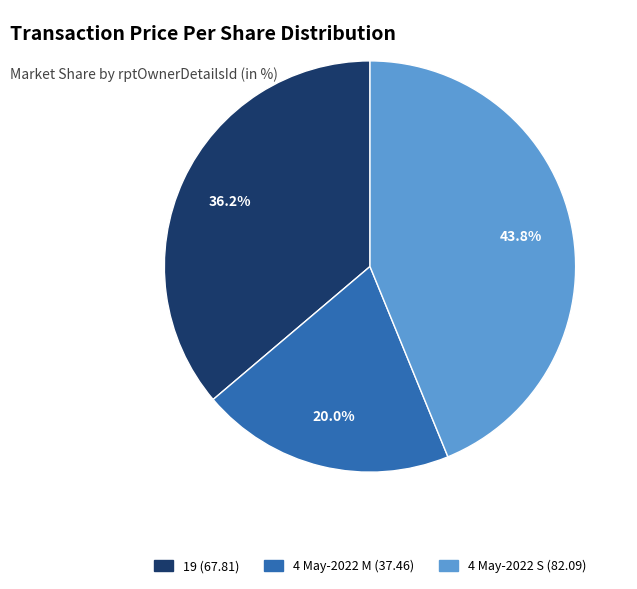

Does any single category account for the majority?

No